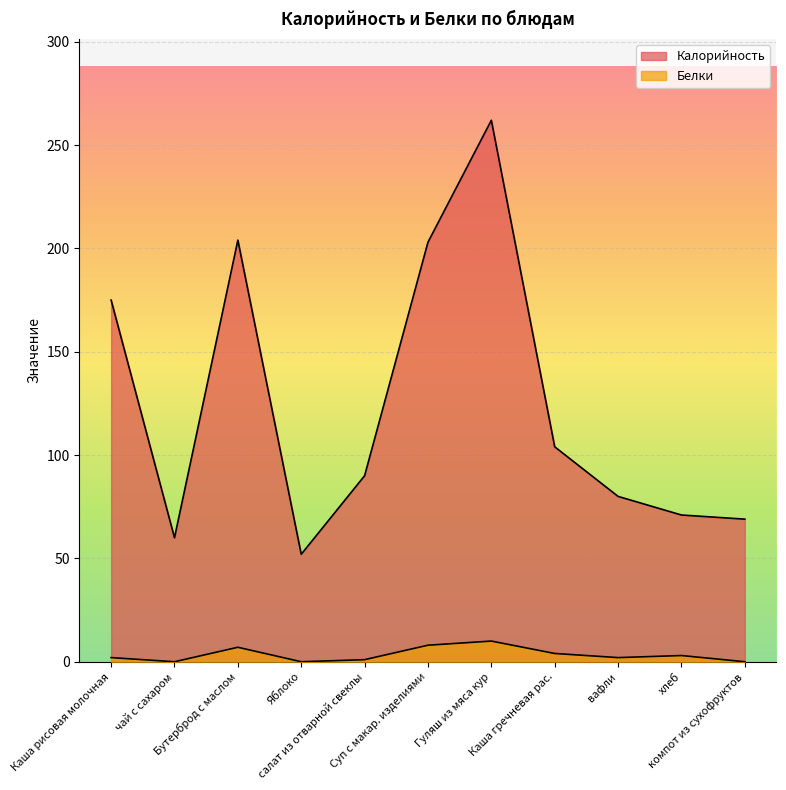

True or false: Калорийность has a value of 262 at Гуляш из мяса кур.

True